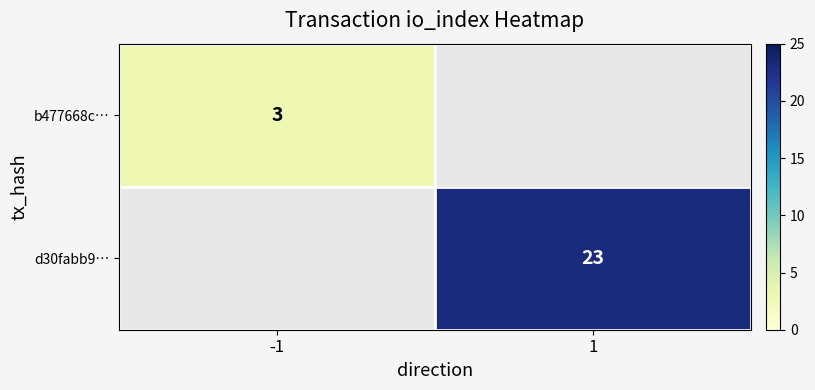

Is the value of b477668c… at -1 greater than the value of d30fabb9… at 1?

No